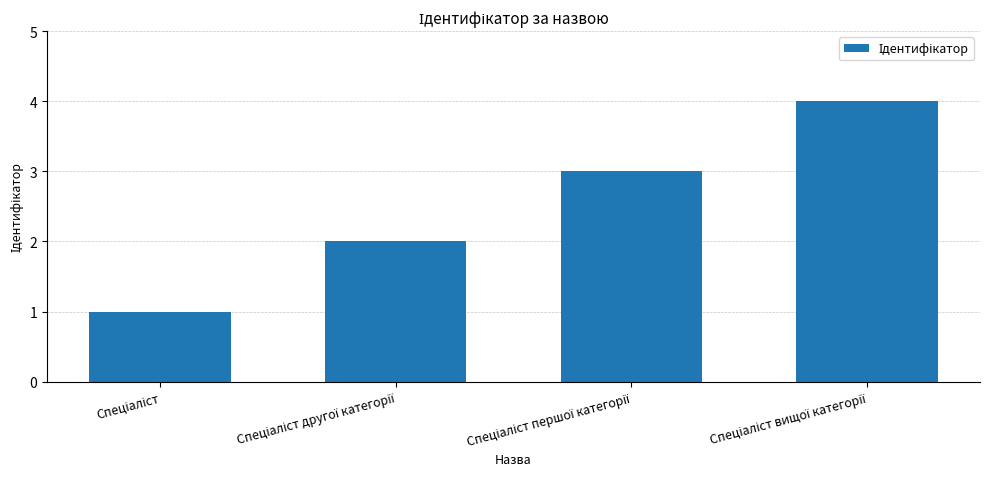

Reading left to right, list all the values displayed in this chart.

1	2	3	4